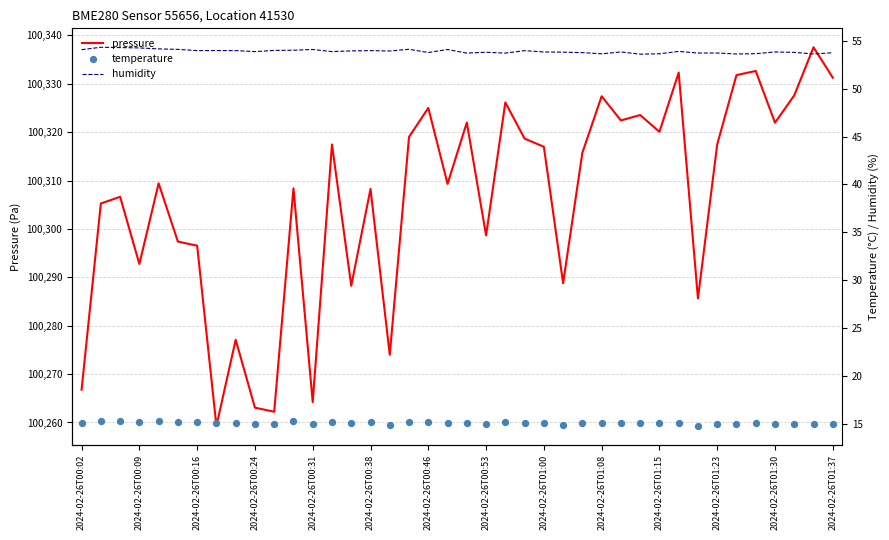

At how many categories does at least one series exceed 96779?

40